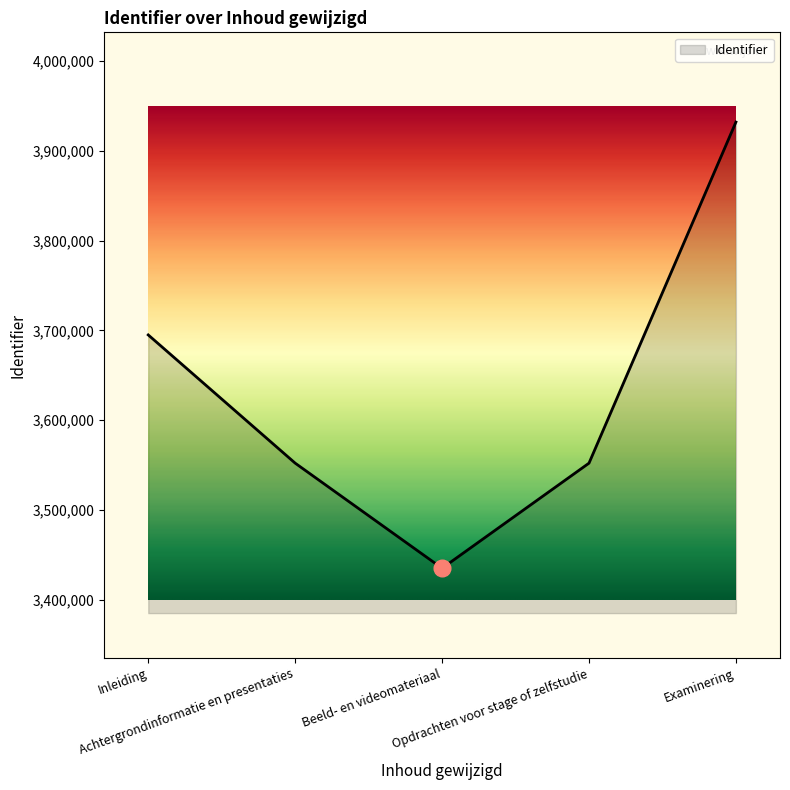

How many interior local valleys (lower than both neighbors) does the data have?

1